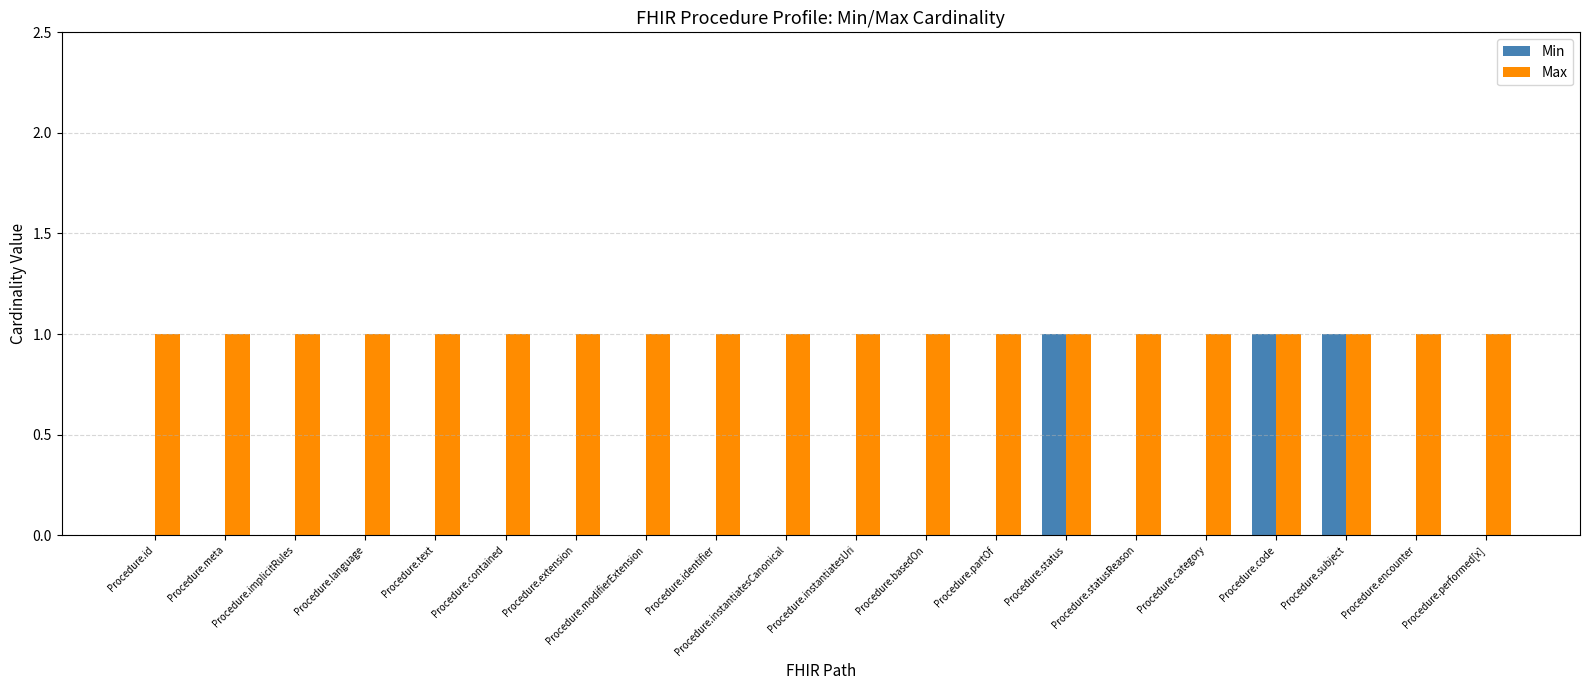

Is it true that Min equals 0 at Procedure.language?

True